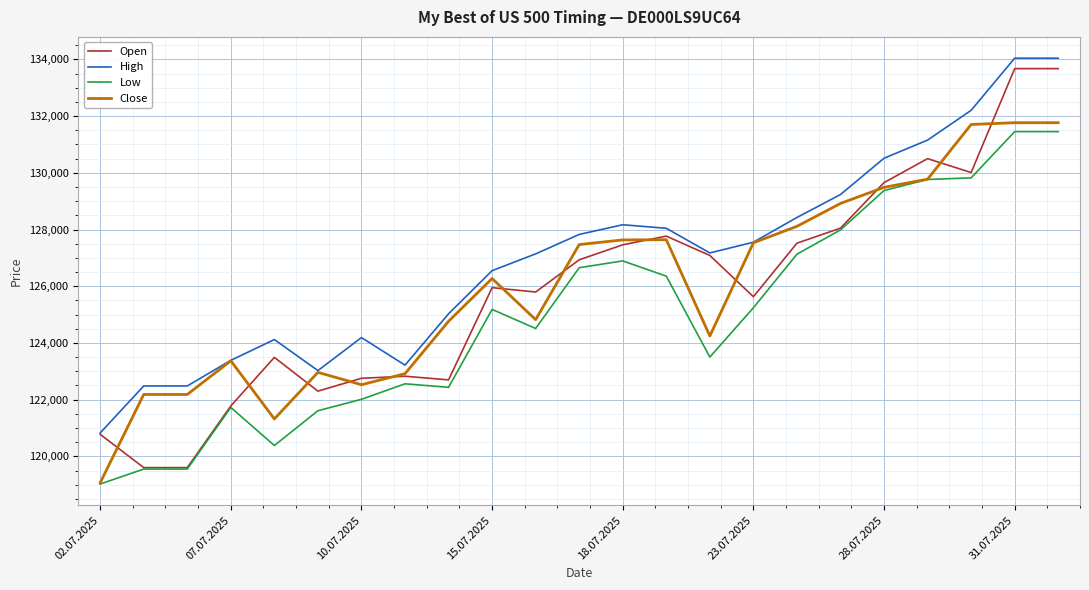

Which series has the largest total across all categories?

High